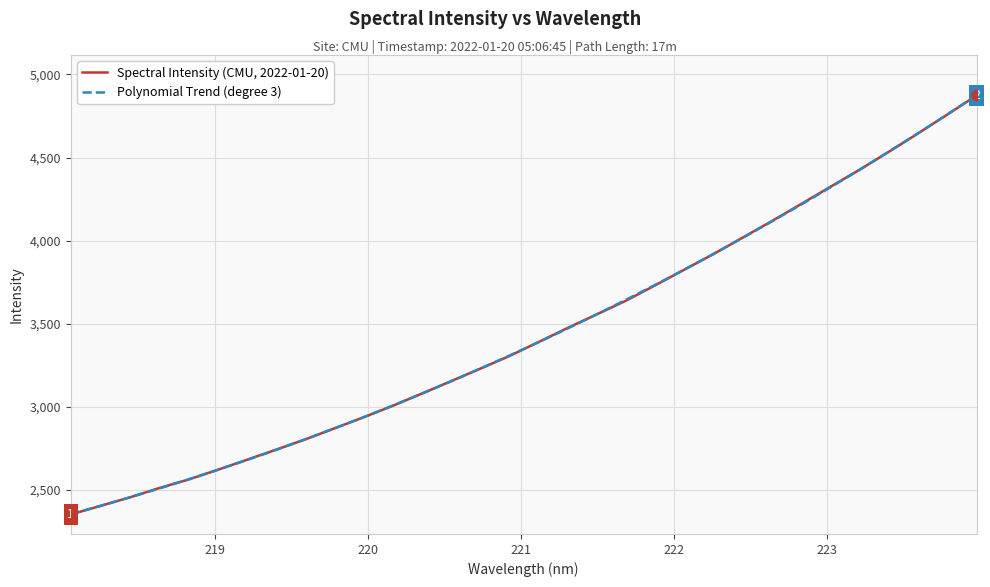

What is the lowest value of the Polynomial Trend (degree 3) series?

2352.8